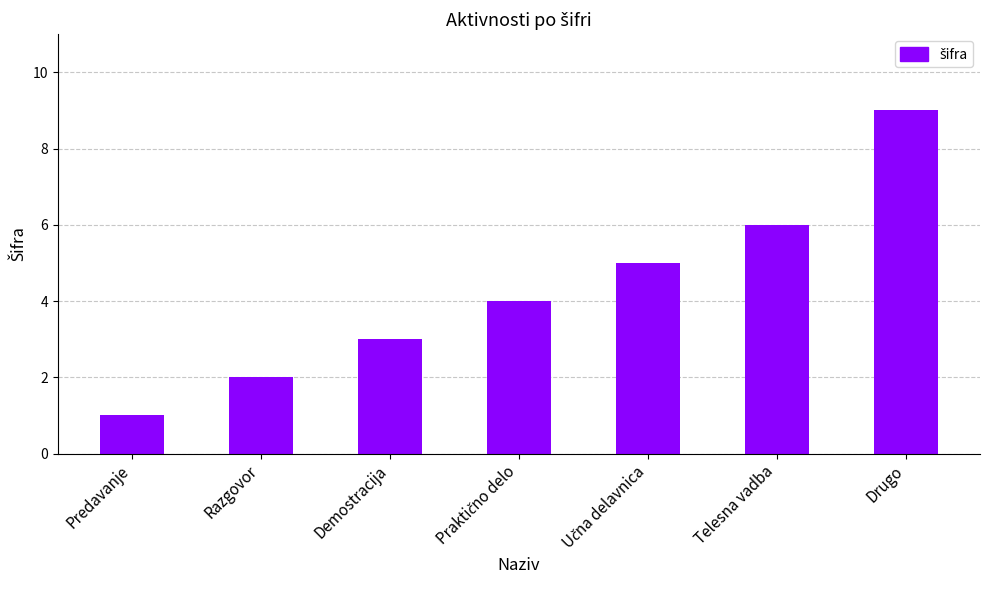

What position from the right is Telesna vadba?

2